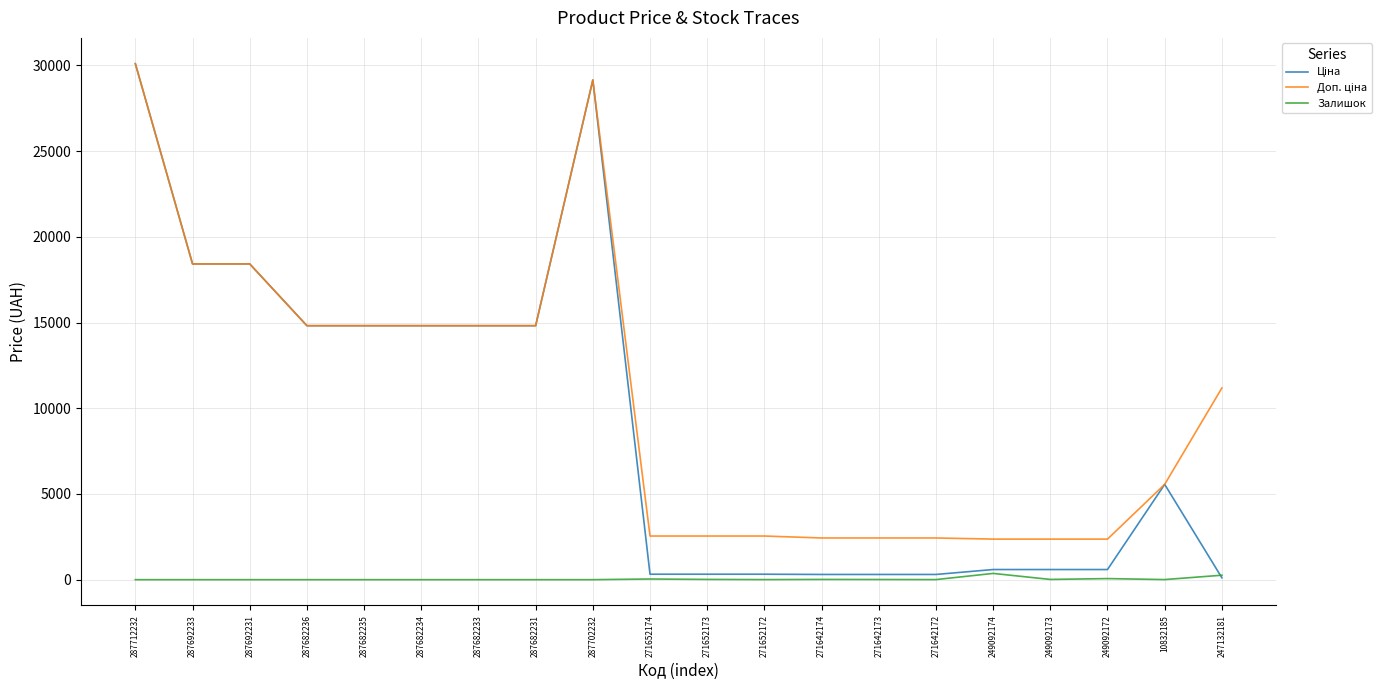

What is the total value across all series at 287682235?

29635.2